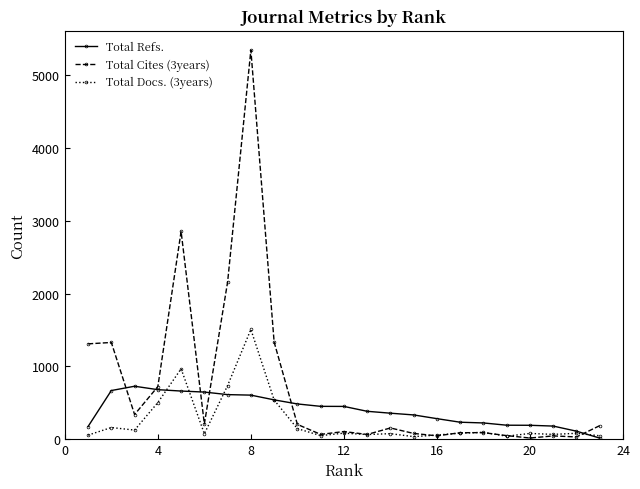

True or false: Total Docs. (3years) and Total Cites (3years) intersect in this chart.

True